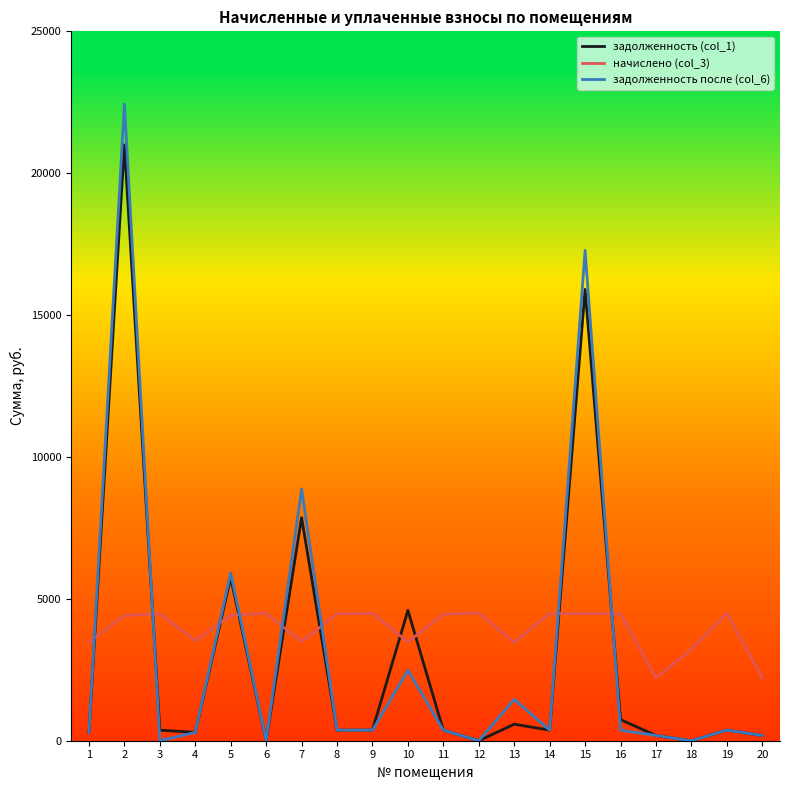

Does the chart display data point markers on the line(s)?

No